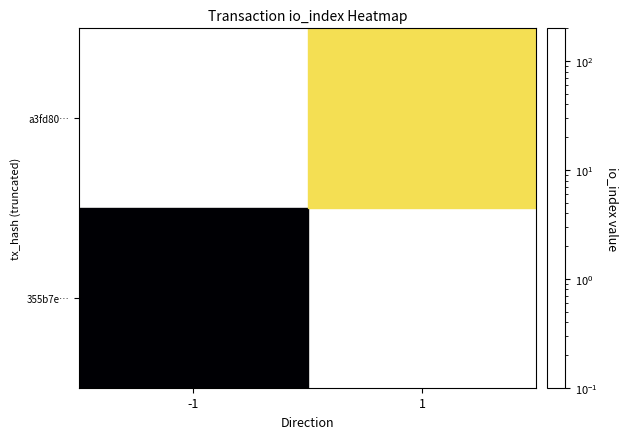

Count the number of categories in the chart.

2